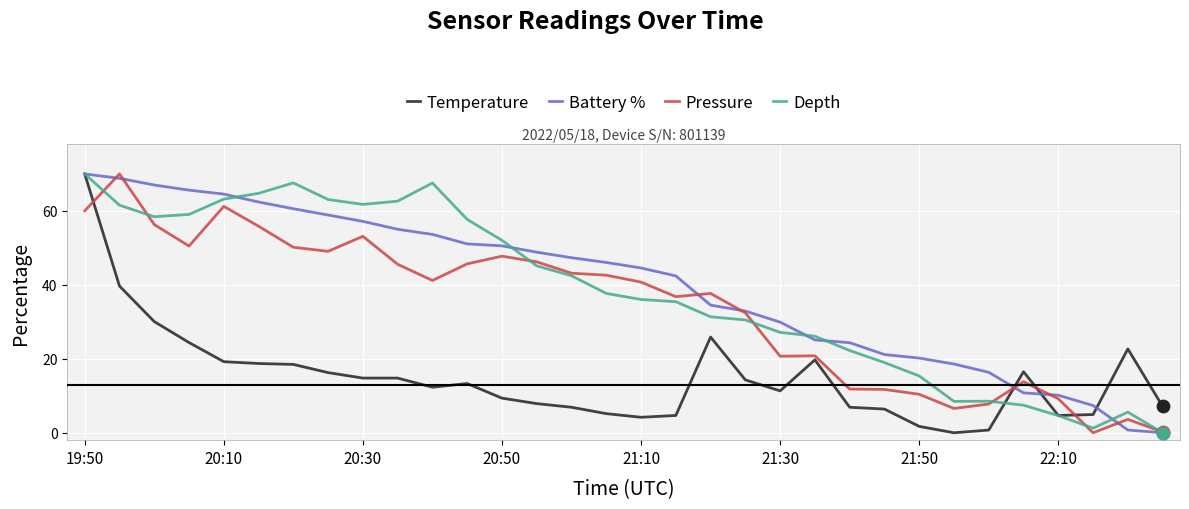

What is the maximum value for Depth?

70.0